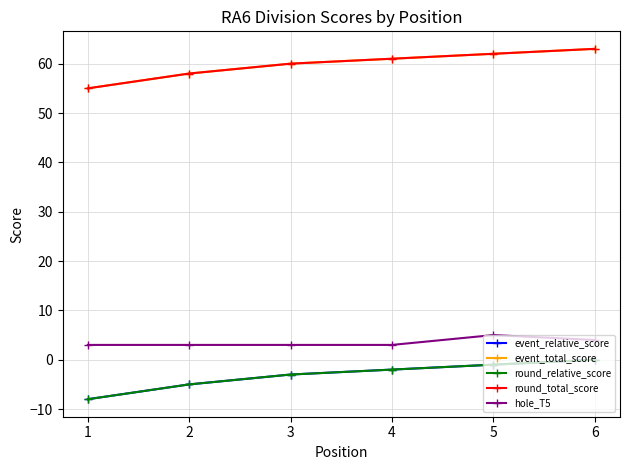

What is the maximum value shown in the chart?

63